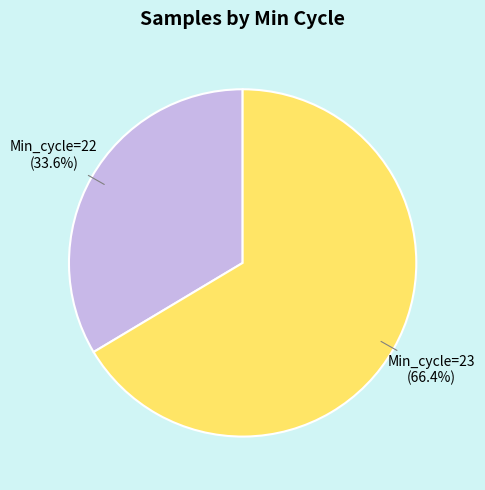

Is there any slice that represents more than half of the pie?

Yes